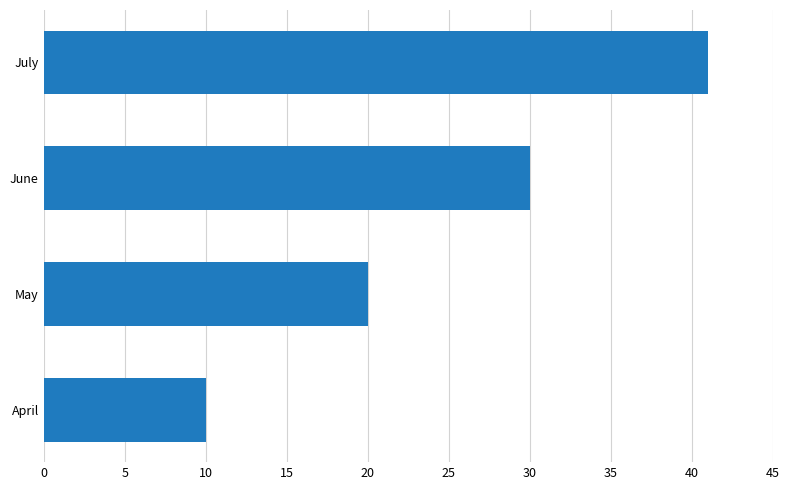

The chart shows a value of 31 at May. True or false?

False